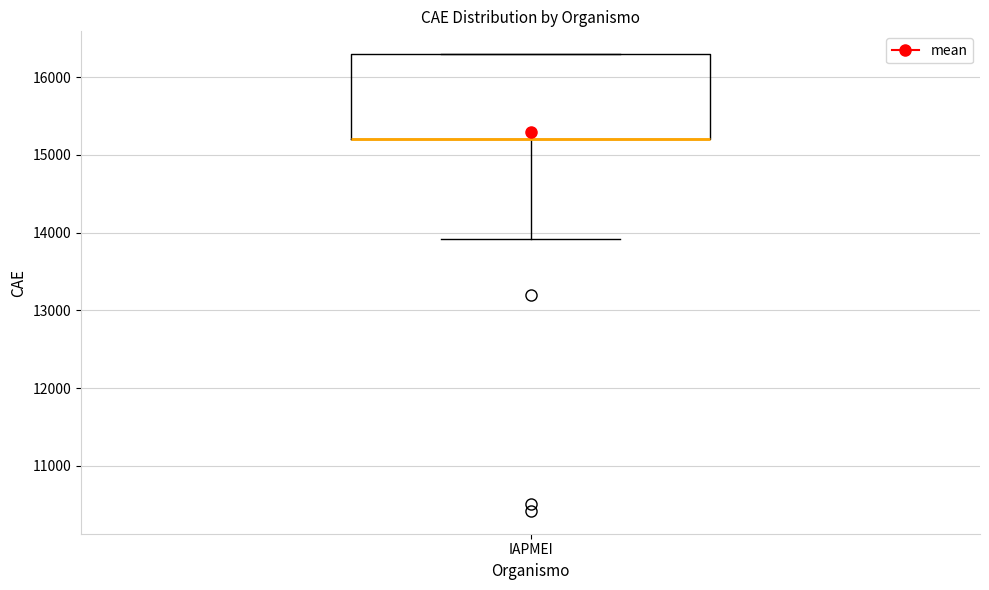

Transcribe this box plot: give where the median line is, the range the box spans, and where the two whiskers end, as read against the y-axis. The values are not printed on the chart, so give them approximately, as read against the axis.

median 15200 (drawn on the box's lower edge), box 15200 to 16300, whiskers 13900 to 16300